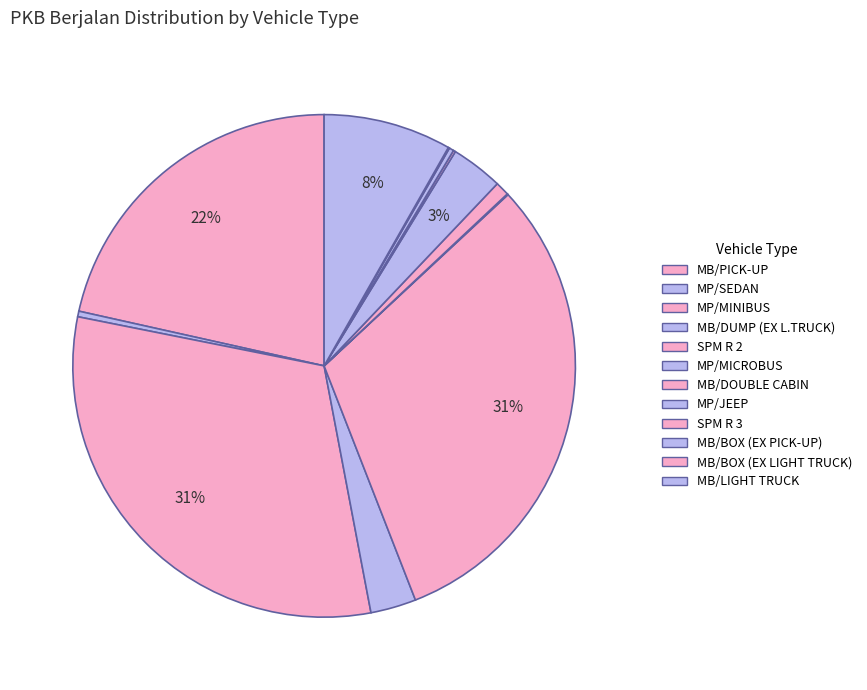

Do MP/JEEP and MB/DOUBLE CABIN together represent more than half of the pie?

No